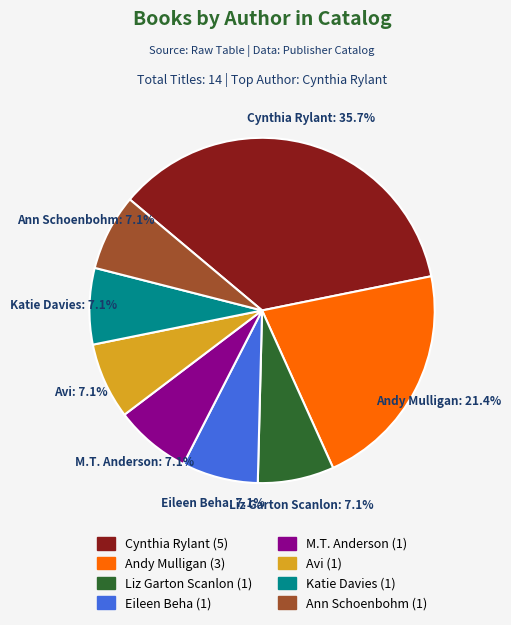

How much of the chart is everything except Eileen Beha?

92.9%